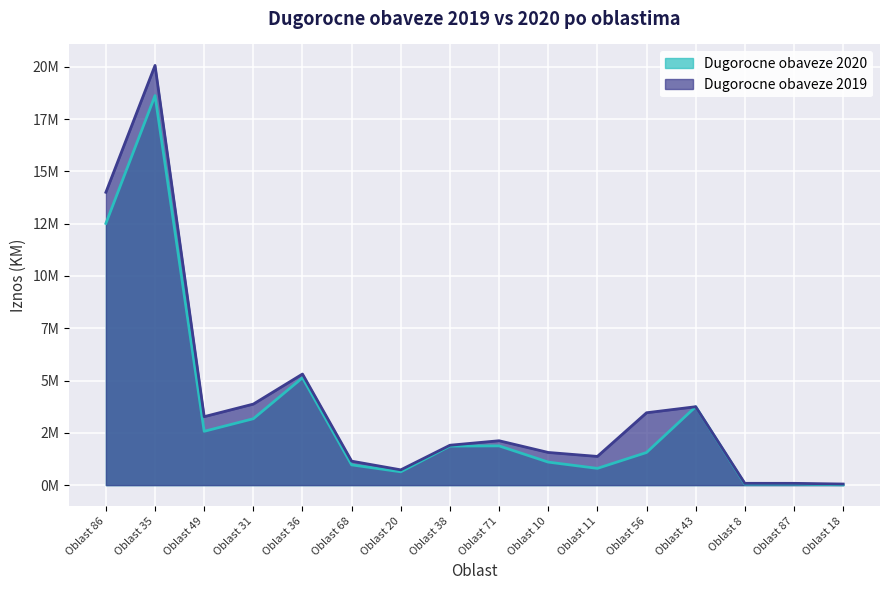

Between Oblast 35 and Oblast 38, which series saw the biggest shift?

Dugorocne obaveze 2019